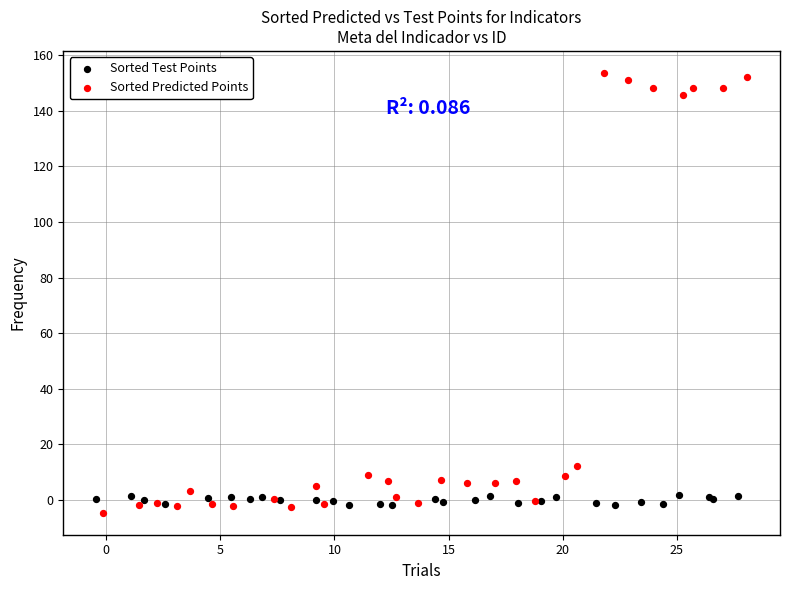

What are all the series names shown in the legend?

Sorted Test Points, Sorted Predicted Points